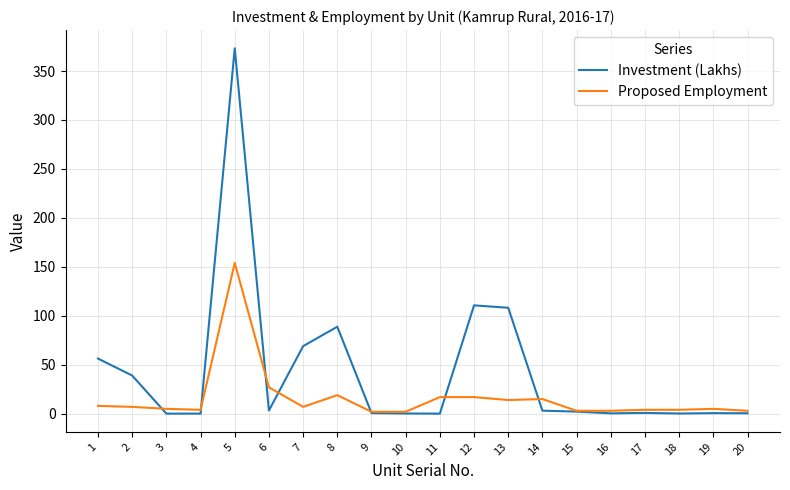

What is the spread (max minus min) of values at 2?

32.0